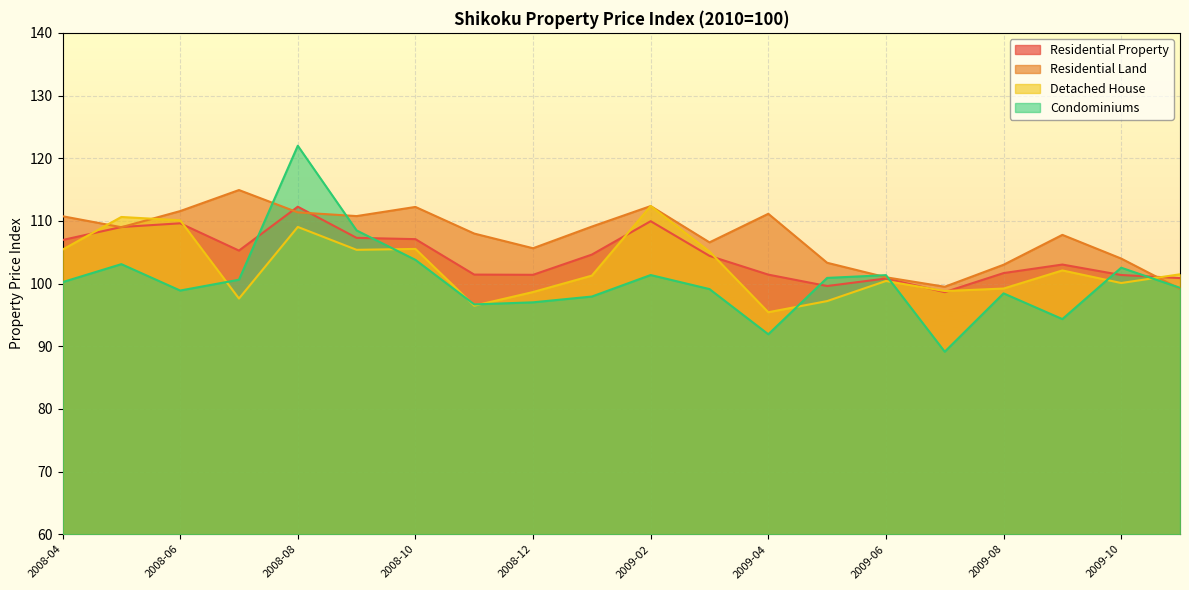

Which series has the widest spread of values?

Condominiums